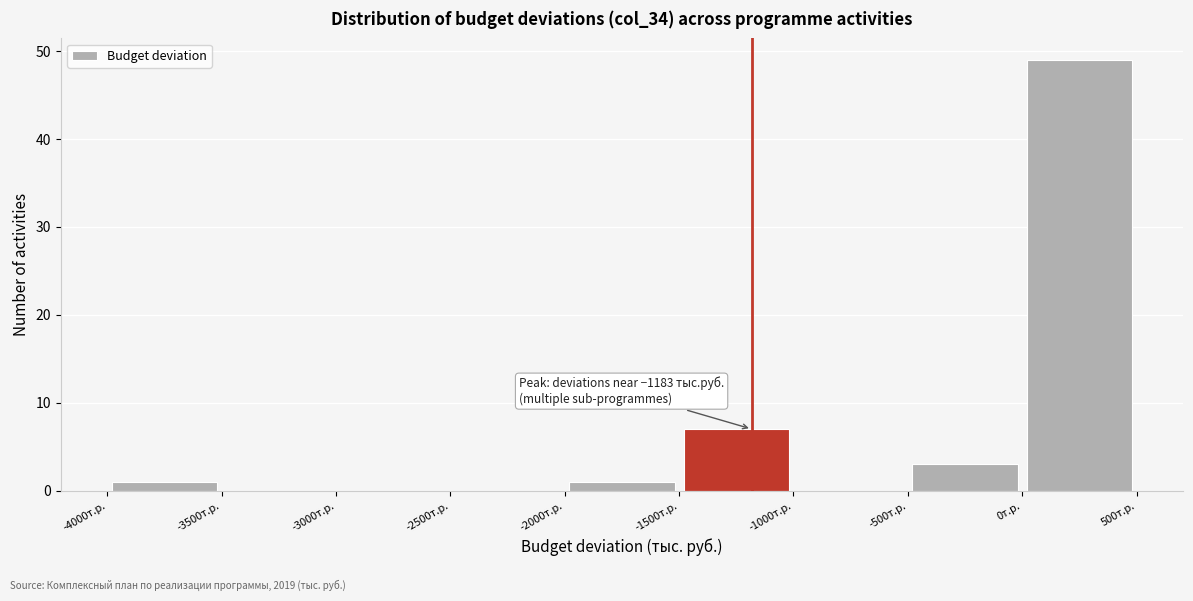

Which range on the x-axis has the tallest bar?

0 to 500